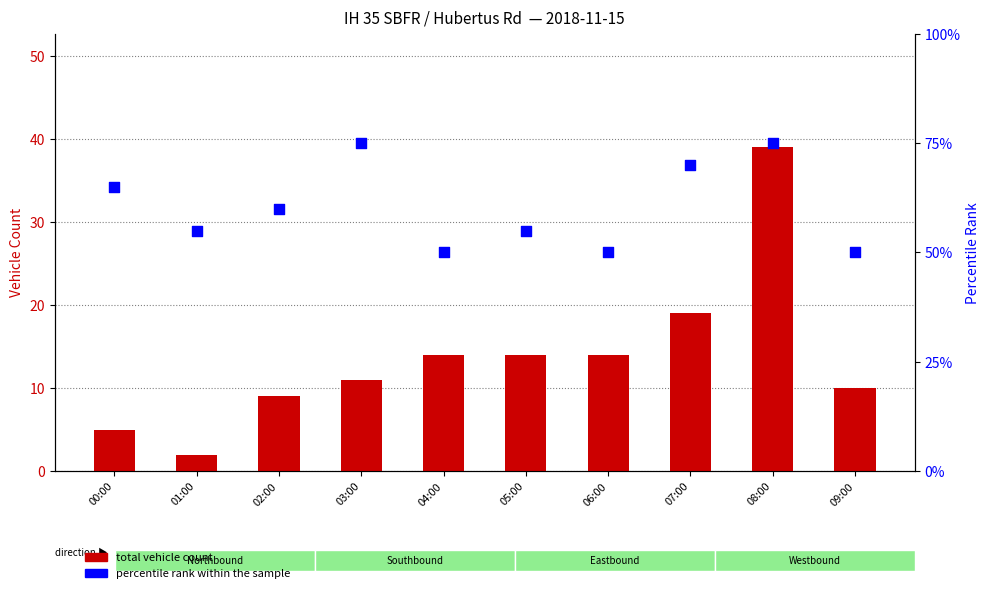

Which series contains the lowest Y value?

total vehicle count